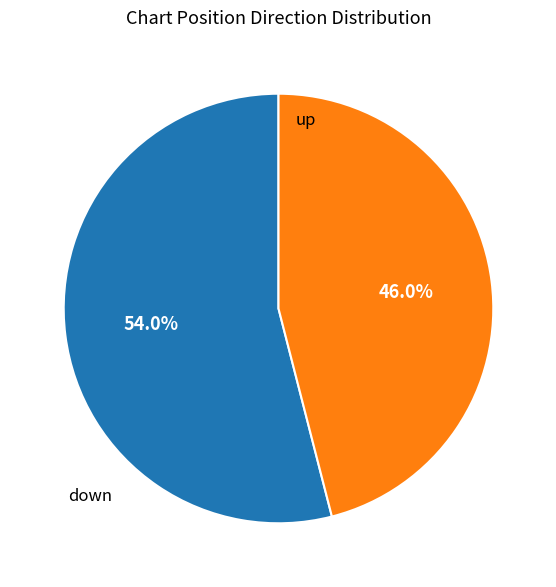

To the nearest percent, what is the combined percentage of down and up?

100%